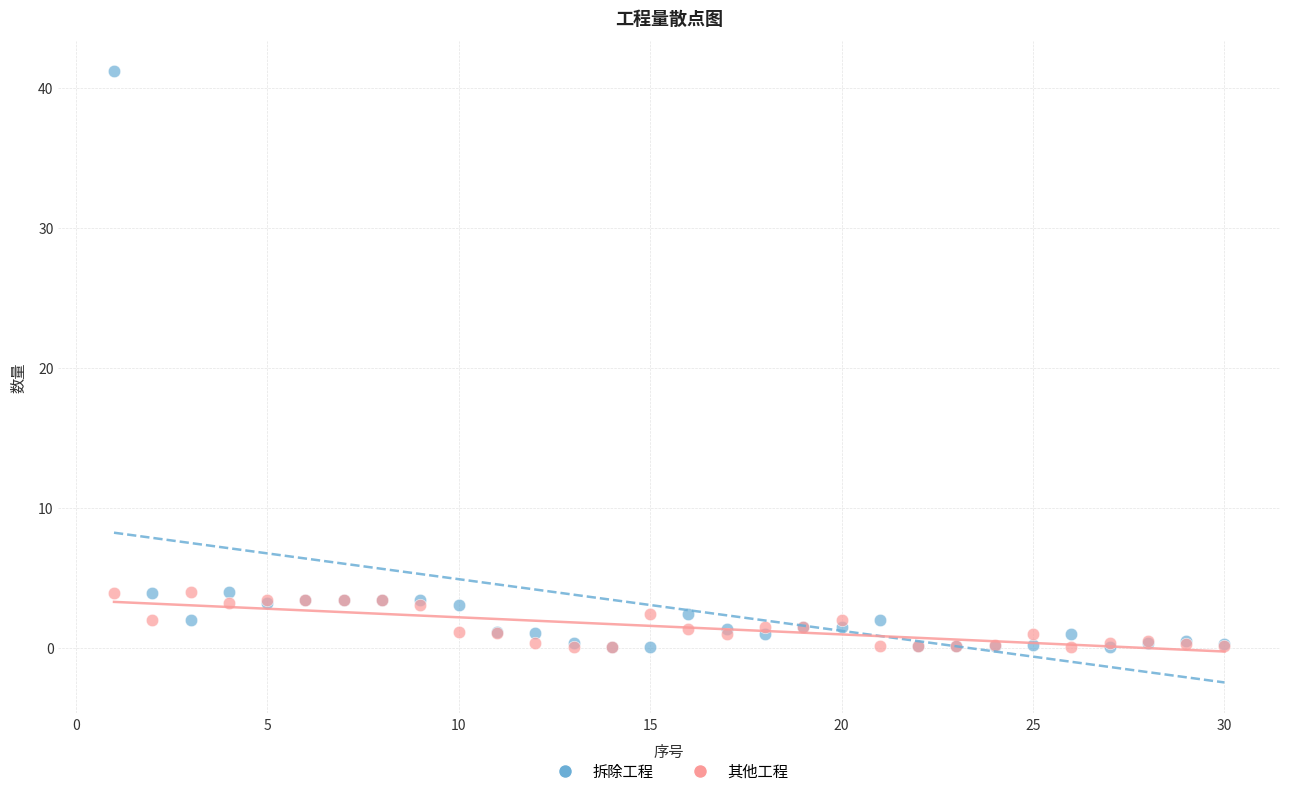

Which series has the largest Y range (max minus min)?

拆除工程